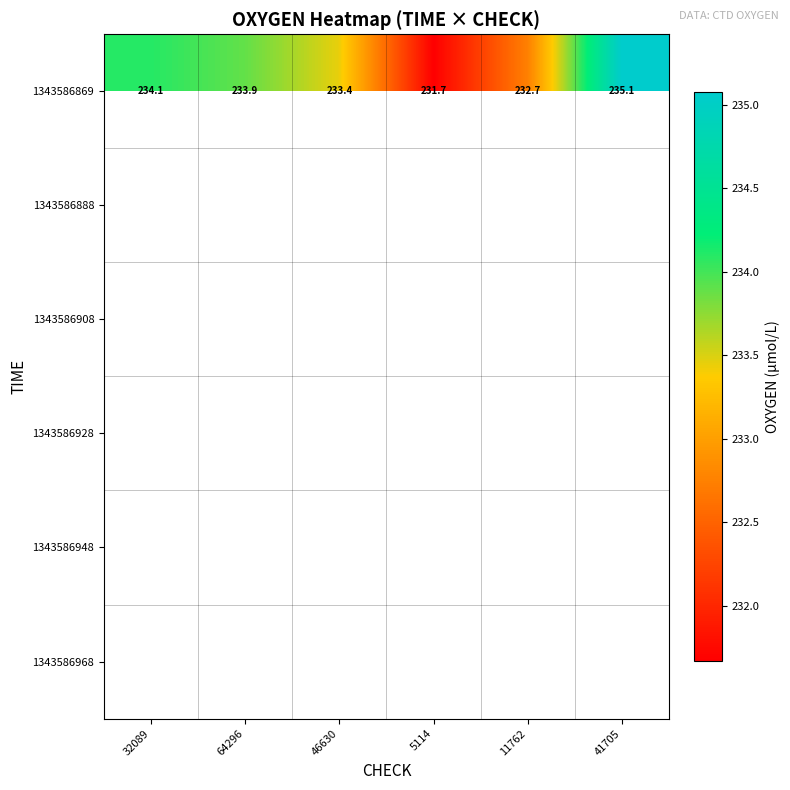

How many data points in 1343586869 are less than 233?

2